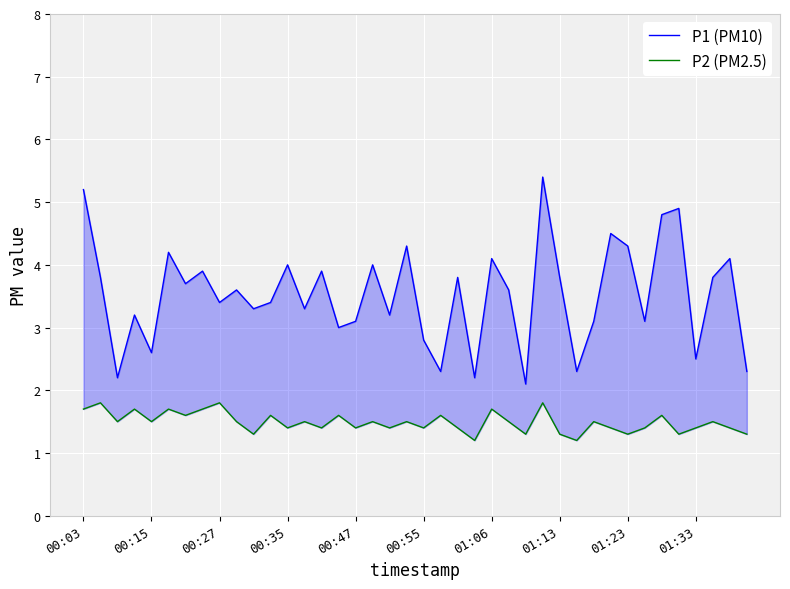

In P1 (PM10), how many points are higher than both neighbors (excluding endpoints)?

14